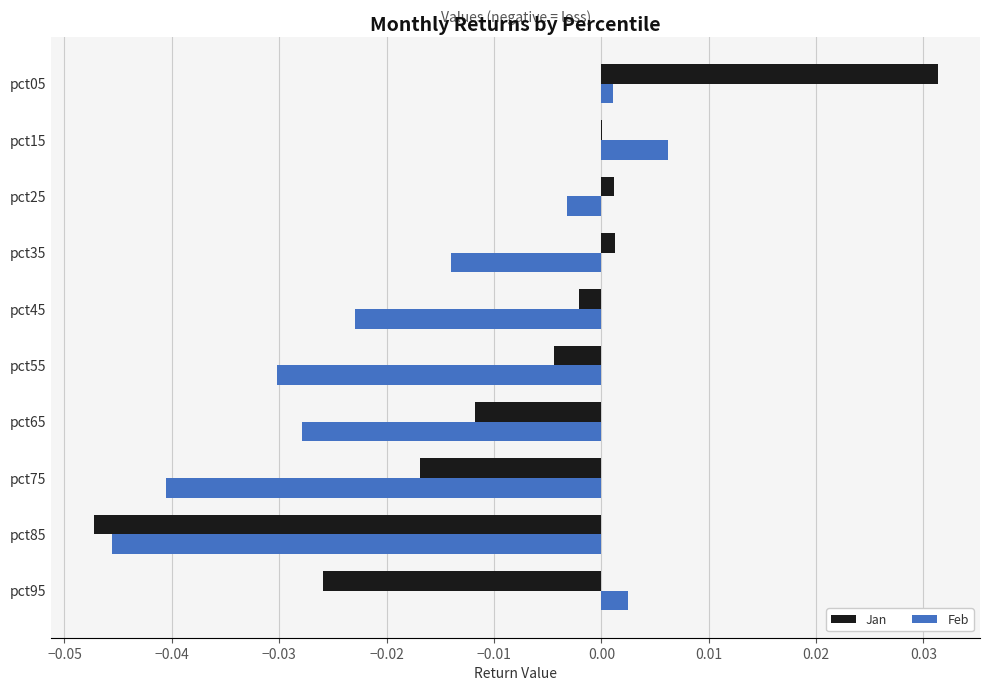

Which series has the largest total across all categories?

Jan